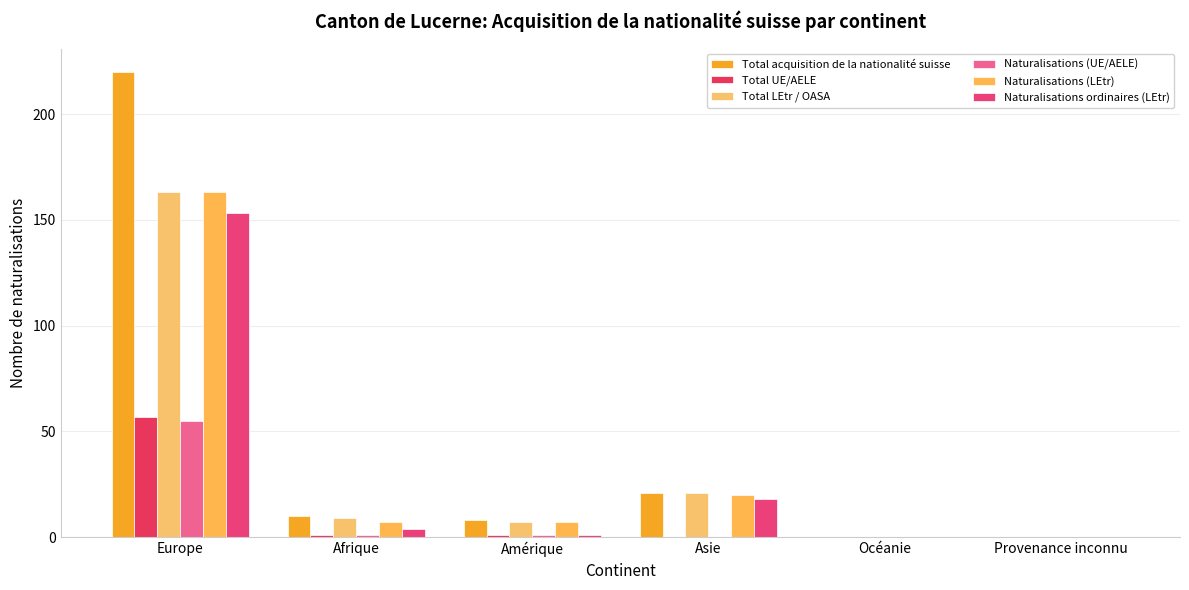

Are the bars grouped side by side (vs. stacked)?

Yes